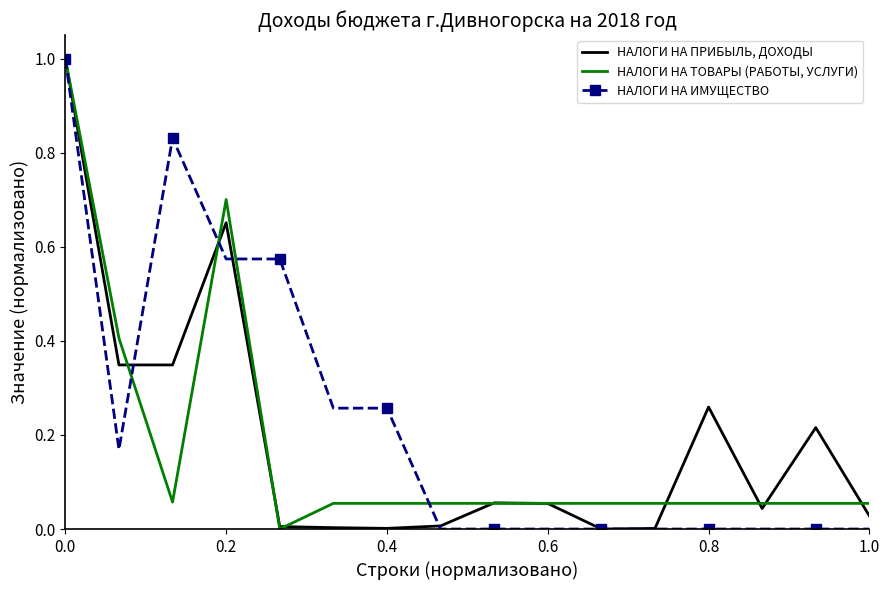

What is the maximum value for НАЛОГИ НА ИМУЩЕСТВО?

1.0